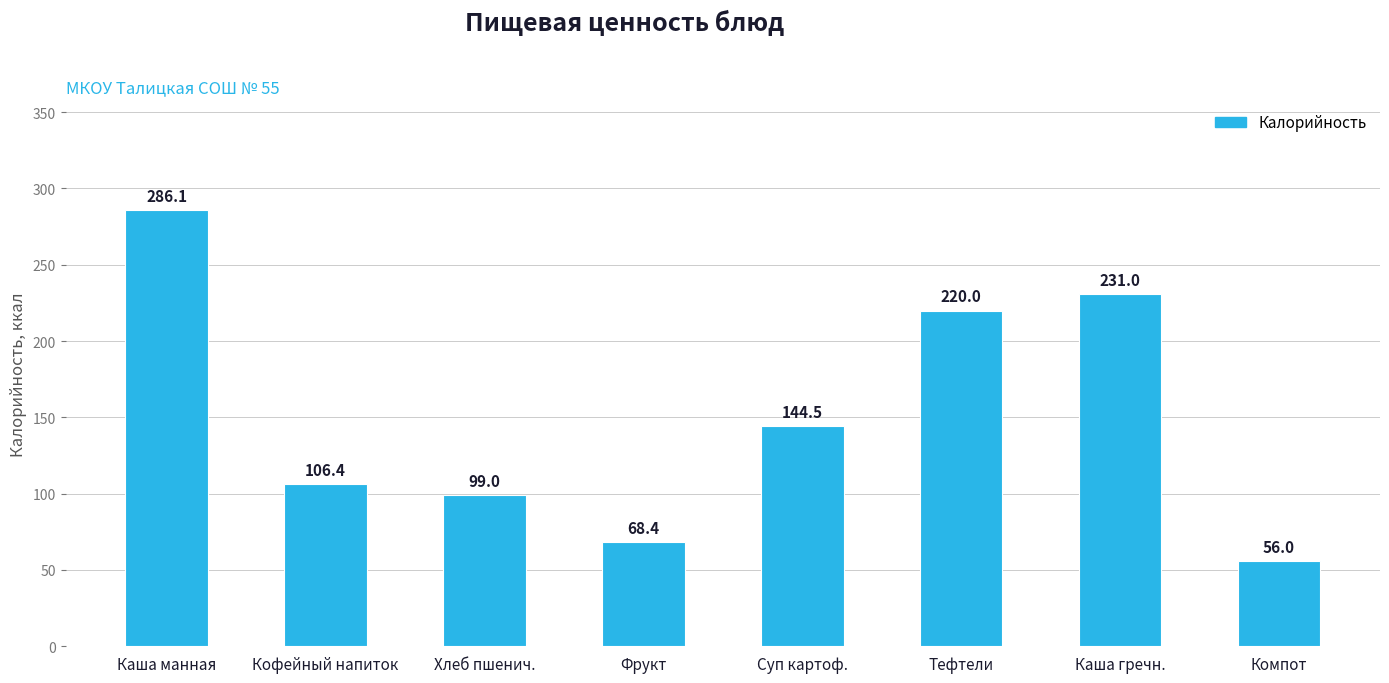

List the labels in order of value, largest first.

Каша манная, Каша гречн., Тефтели, Суп картоф., Кофейный напиток, Хлеб пшенич., Фрукт, Компот